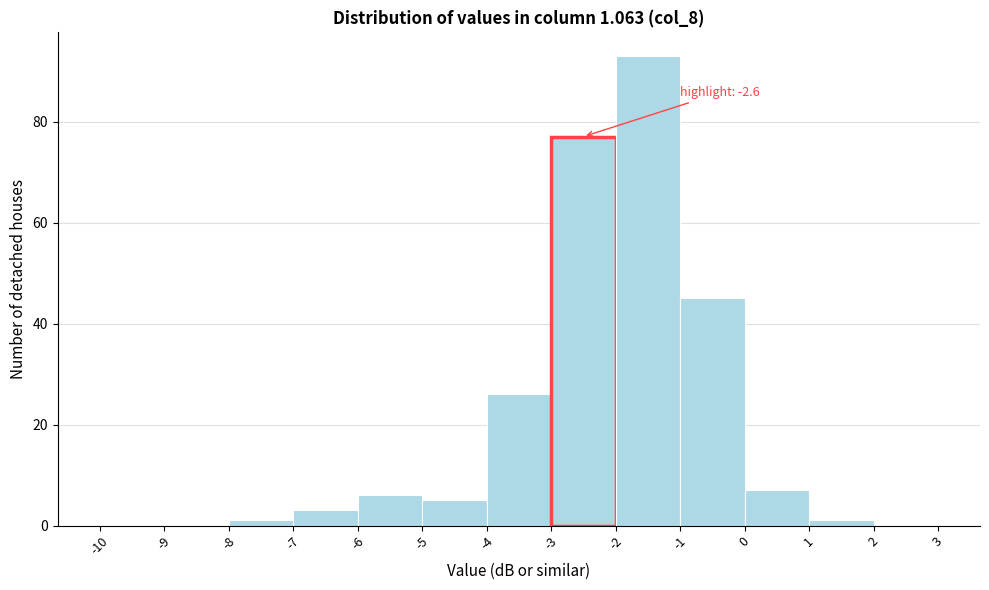

Which range on the x-axis has the tallest bar?

-2 to -1